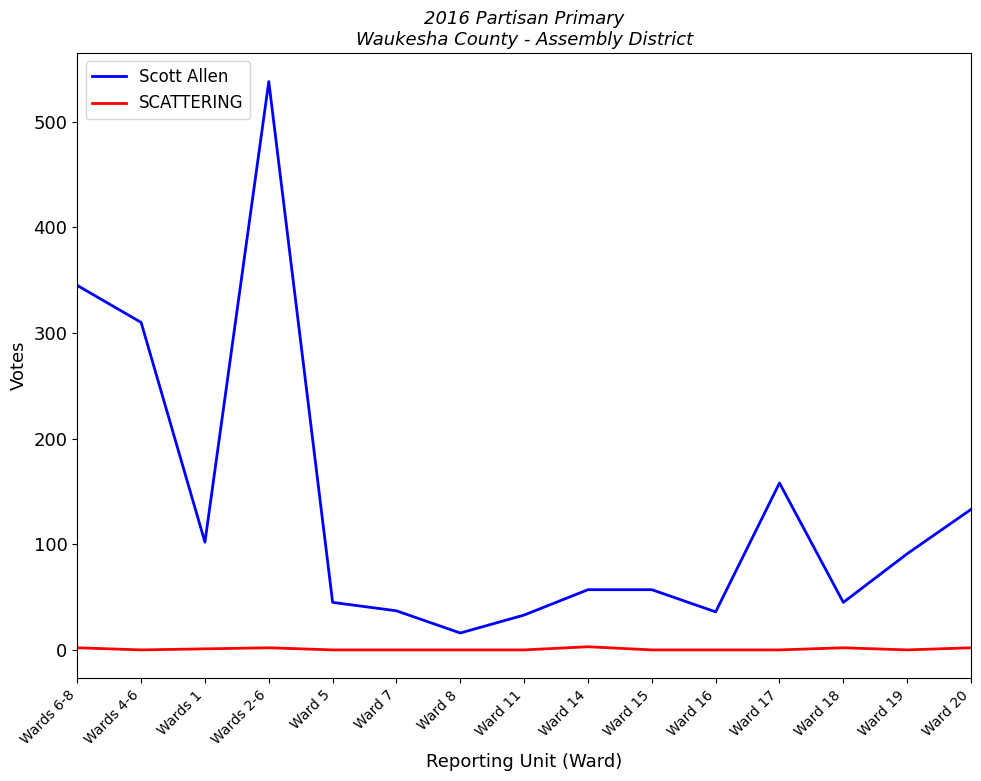

At which category is the sum across all series the highest?

Wards 2-6